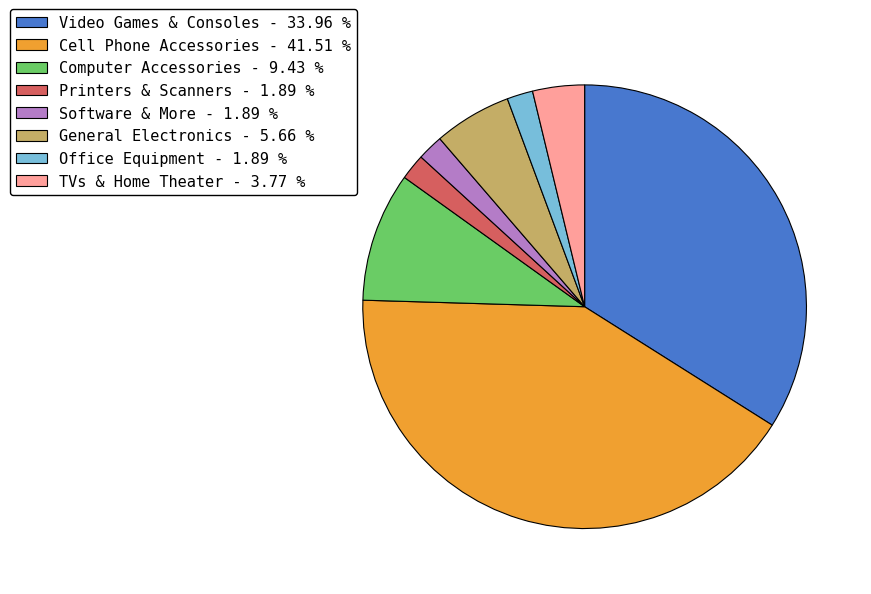

Which has a higher value, General Electronics - 5.66 % or Video Games & Consoles - 33.96 %?

Video Games & Consoles - 33.96 %